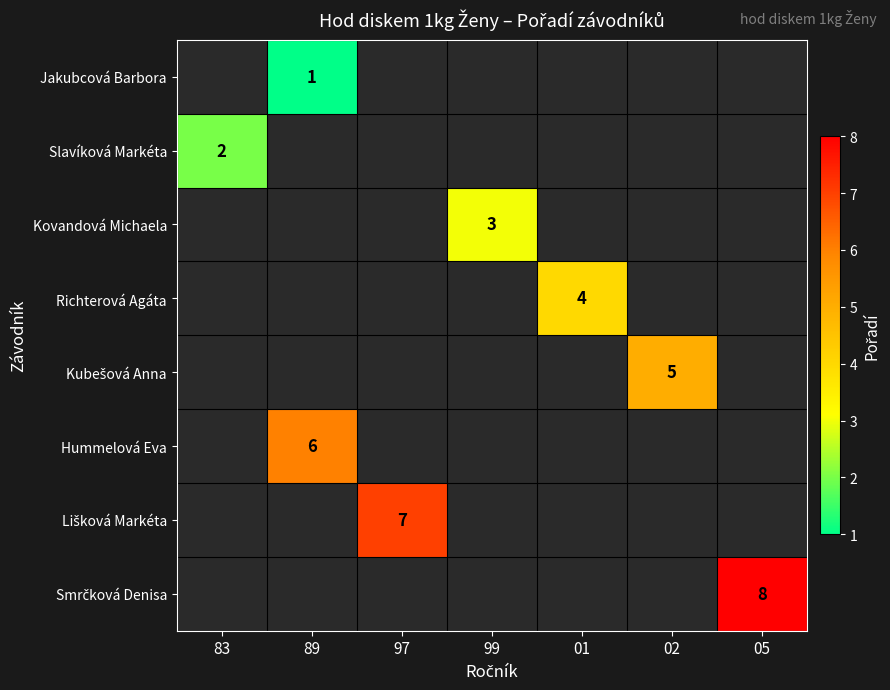

Which category has the lowest value across all series?

89